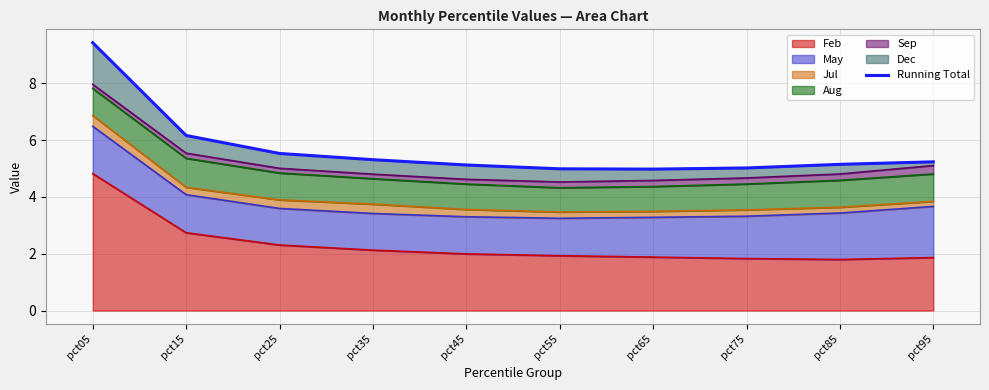

What is the value of the 6th point from the left?

5.0